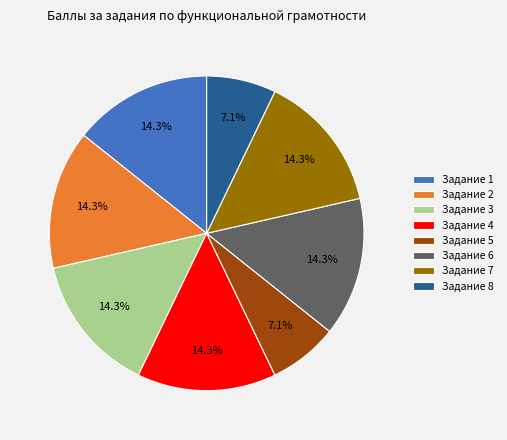

What is the ratio of the value at Задание 5 to the value at Задание 1?

0.5